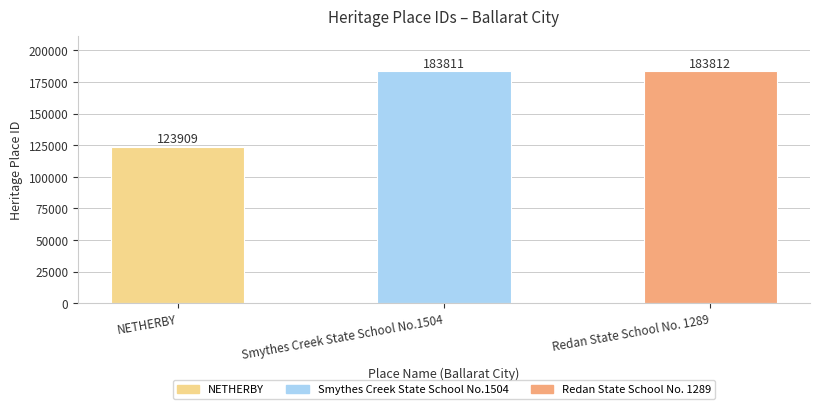

Rank the categories by value from lowest to highest.

NETHERBY, Smythes Creek State School No.1504, Redan State School No. 1289